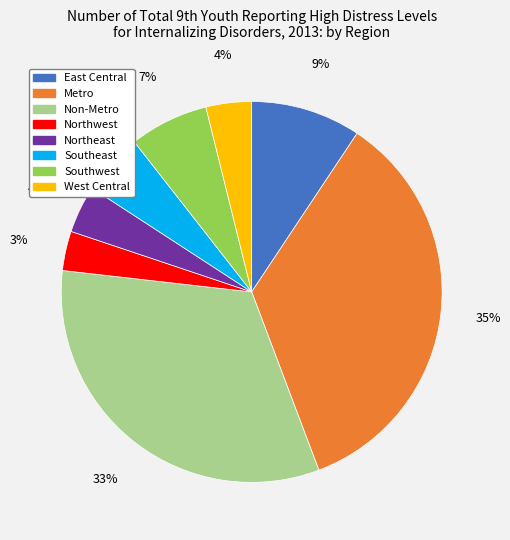

To the nearest percent, what percentage of the pie is East Central?

9%